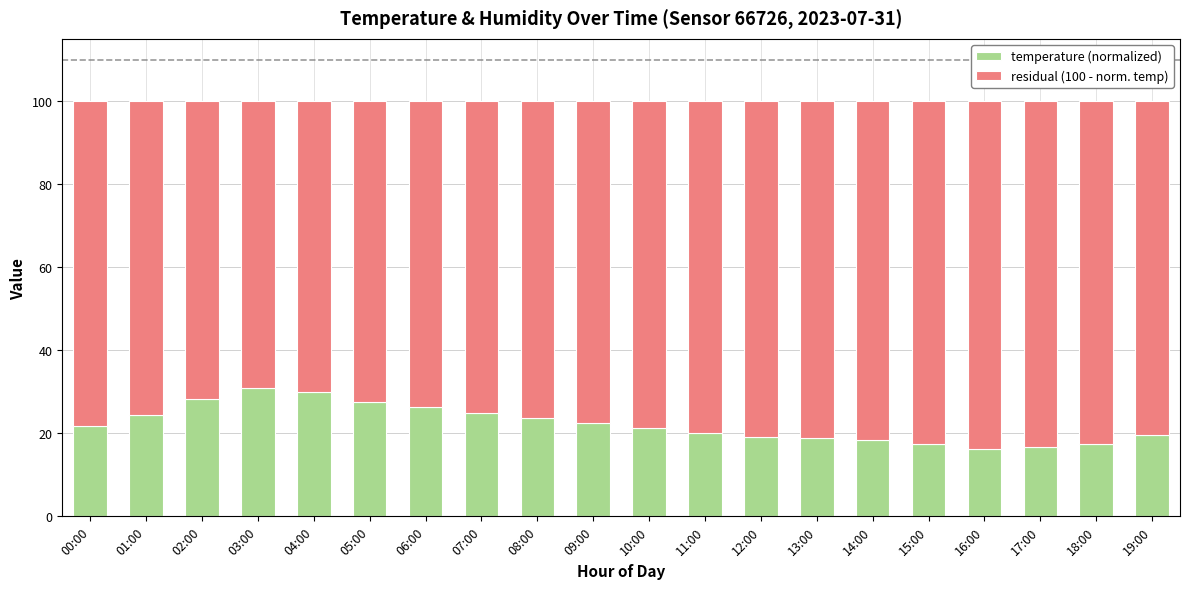

What is the highest value of the temperature (normalized) series?

31.0